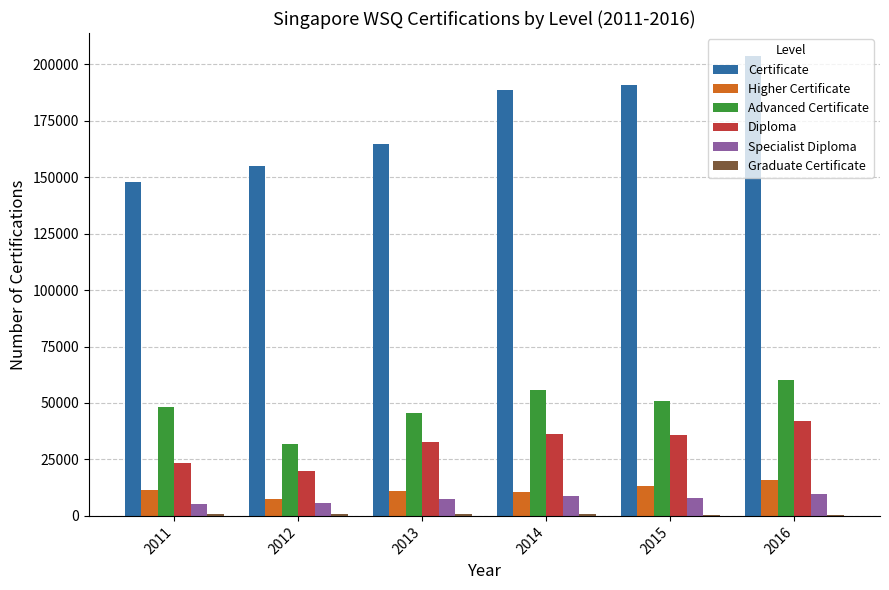

Which series changed the most between 2011 and 2014?

Certificate